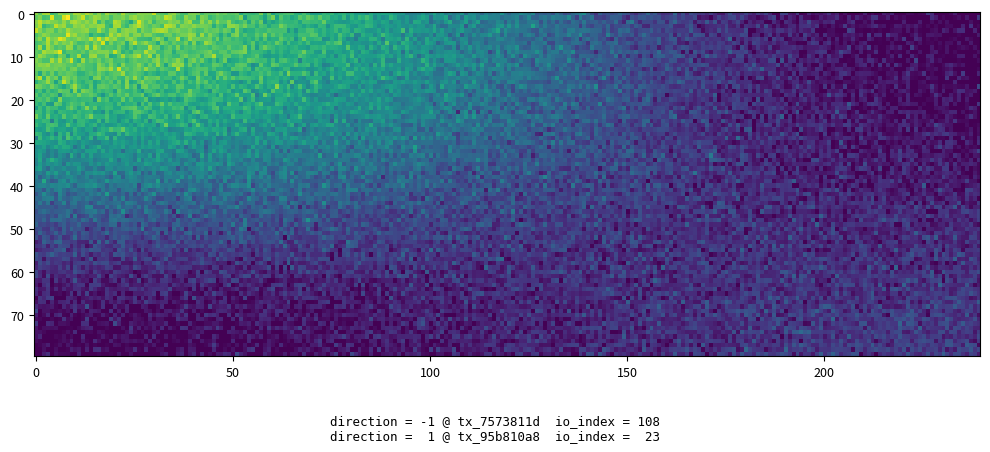

What is the difference between the maximum and minimum values in the tx_7573811d series?

109